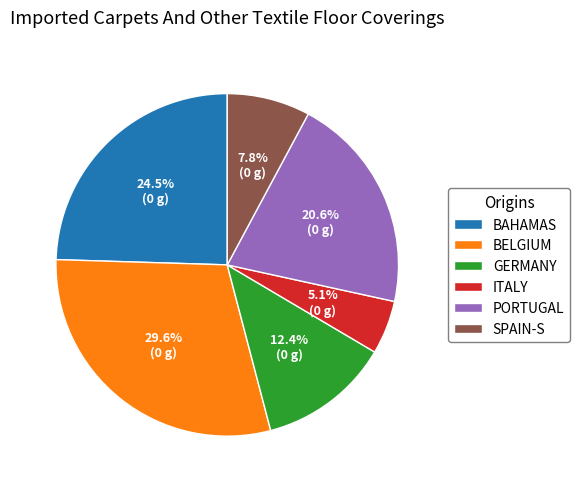

Does any single category account for the majority?

No